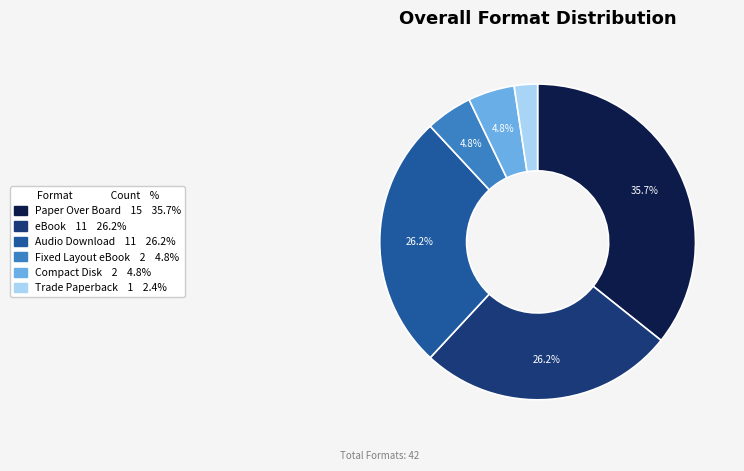

Is there a majority slice in this chart?

No